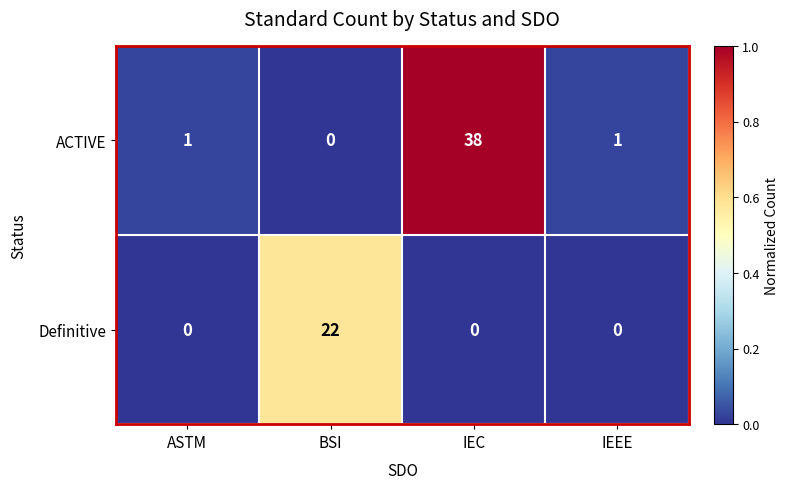

True or false: ACTIVE has a value of 38 at IEC.

True